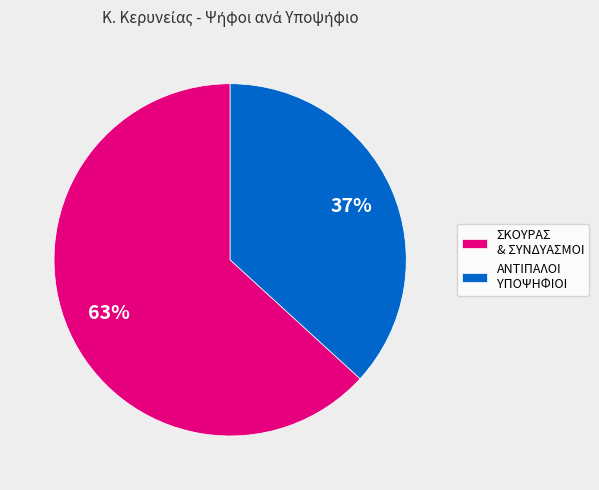

Combined, do ΑΝΤΙΠΑΛΟΙ ΥΠΟΨΗΦΙΟΙ and ΣΚΟΥΡΑΣ & ΣΥΝΔΥΑΣΜΟΙ account for over 50%?

Yes